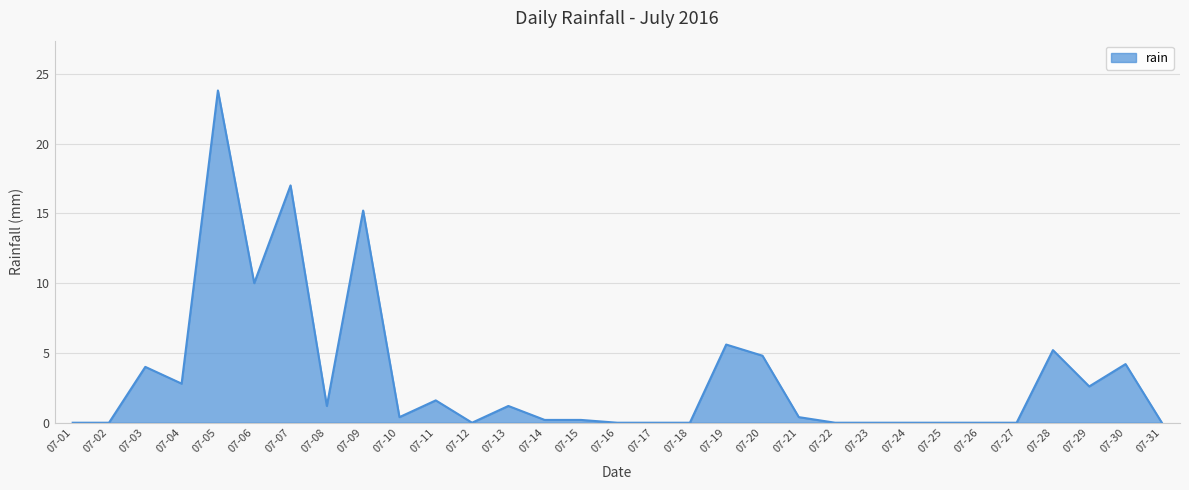

What is the change in value from 07-26 to 07-29?

+2.6